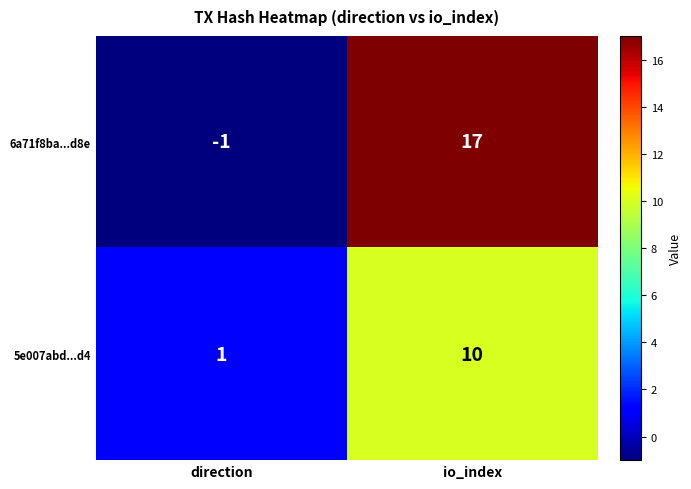

What is the average value of the 6a71f8ba...d8e series?

8